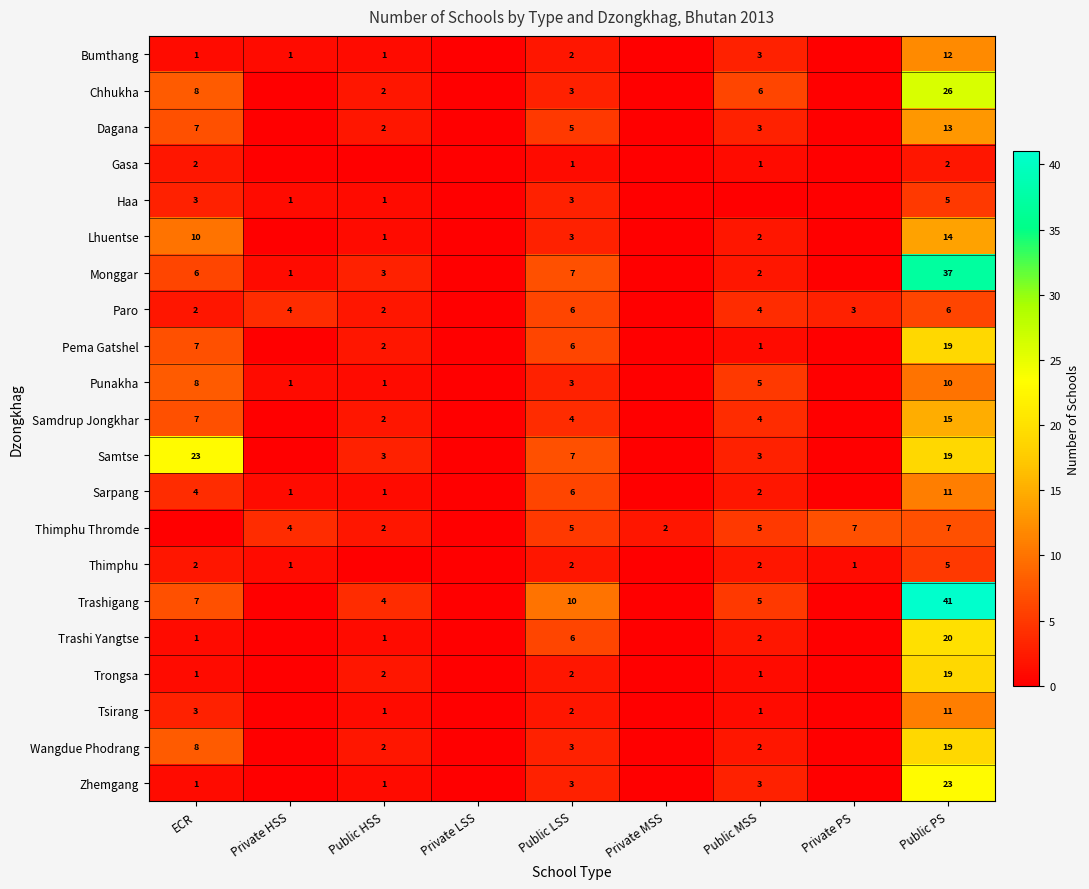

True or false: Punakha has a value of 1 at Private HSS.

True